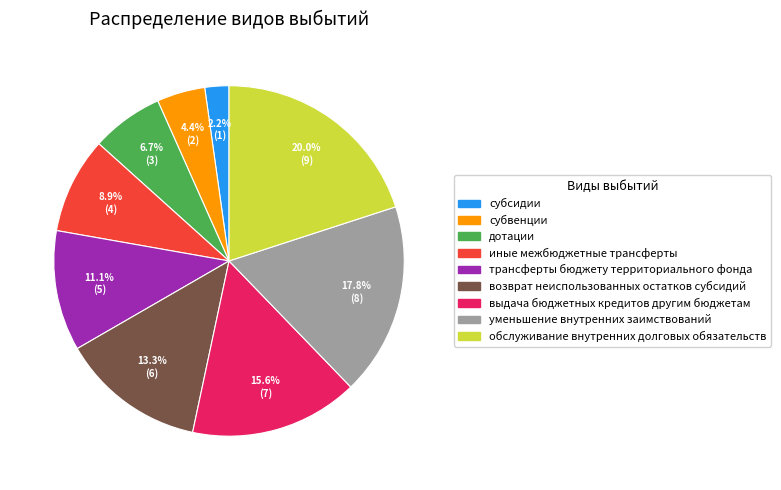

Which category has the smallest portion of the pie?

субсидии